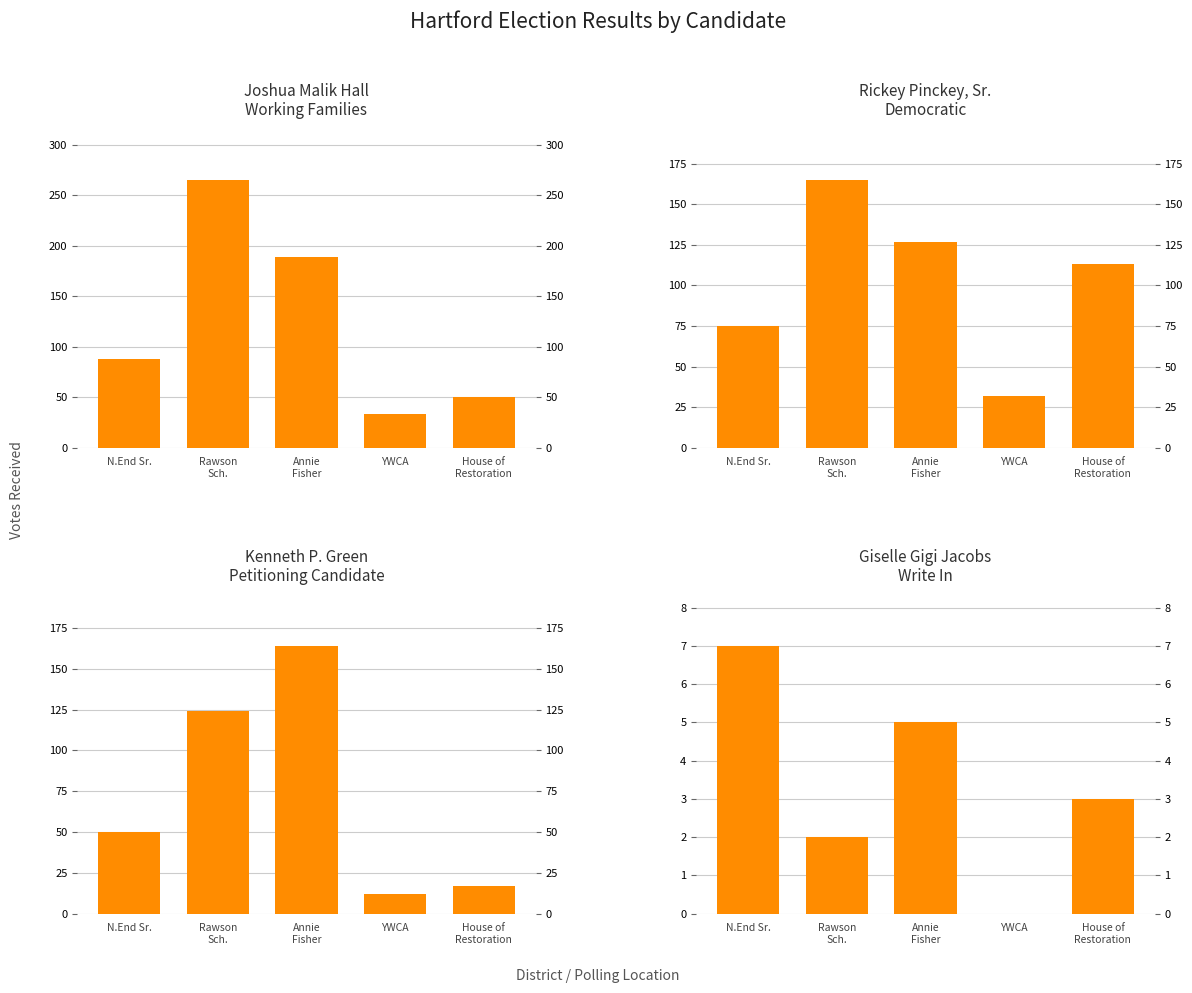

Reading left to right, what are all the values shown in this chart?

Joshua Malik Hall
Working Families: 88	265	189	33	50
Rickey Pinckey, Sr.
Democratic: 75	165	127	32	113
Kenneth P. Green
Petitioning Candidate: 50	124	164	12	17
Giselle Gigi Jacobs
Write In: 7	2	5	0	3